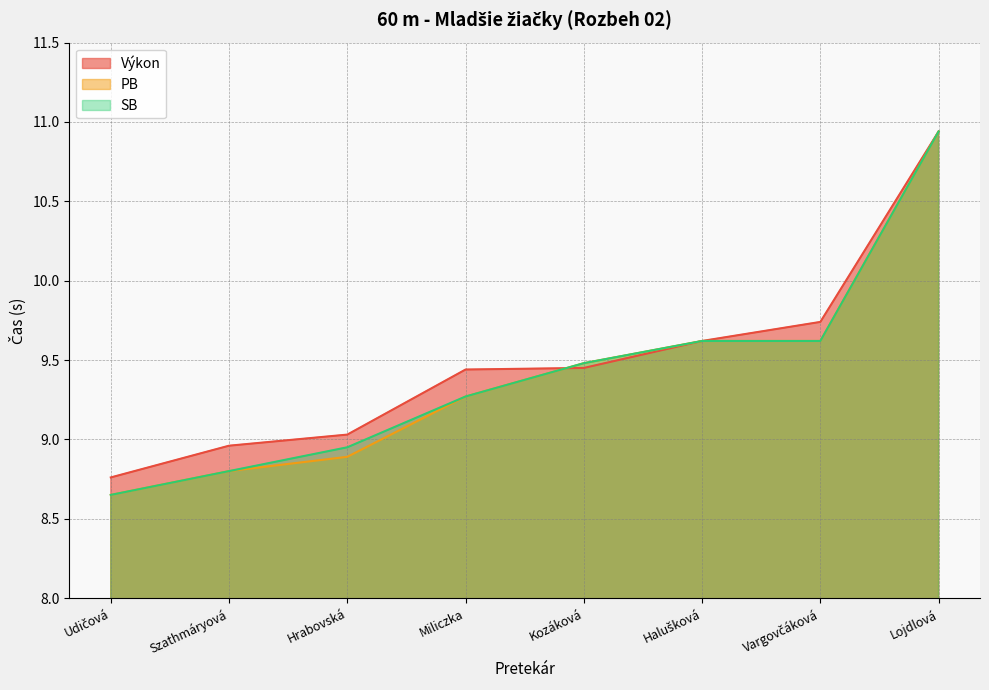

True or false: PB and Výkon cross at least once.

True